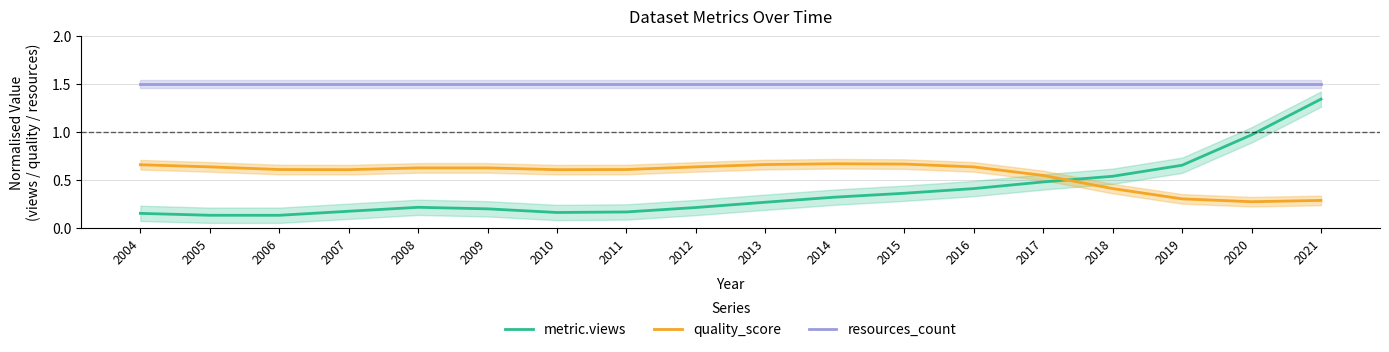

Which category has the lowest value across all series?

2006